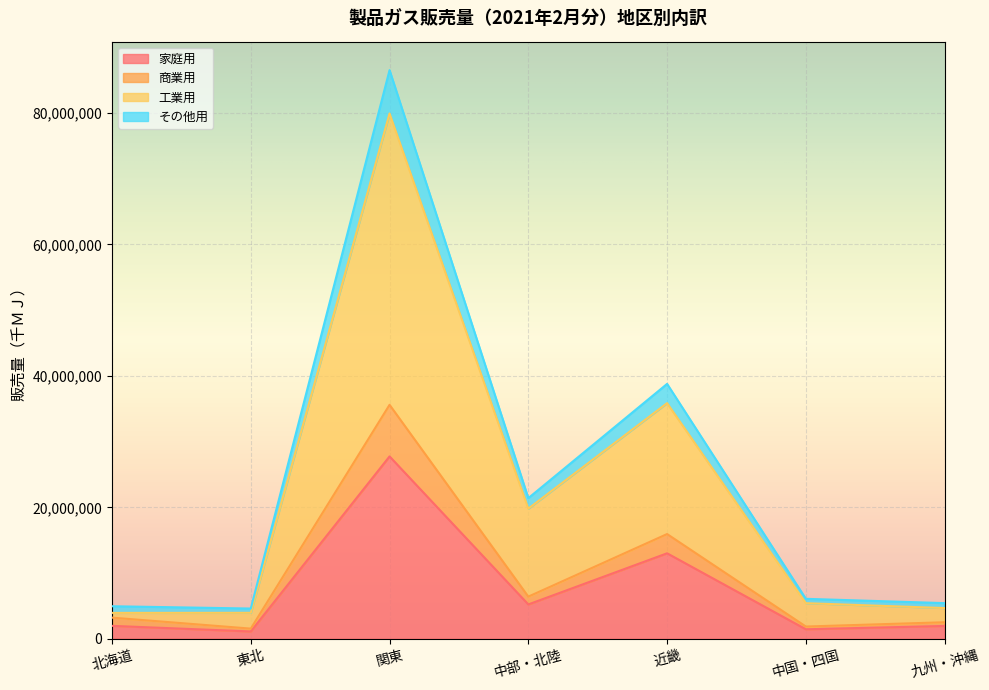

At which category is the sum across all series the highest?

関東